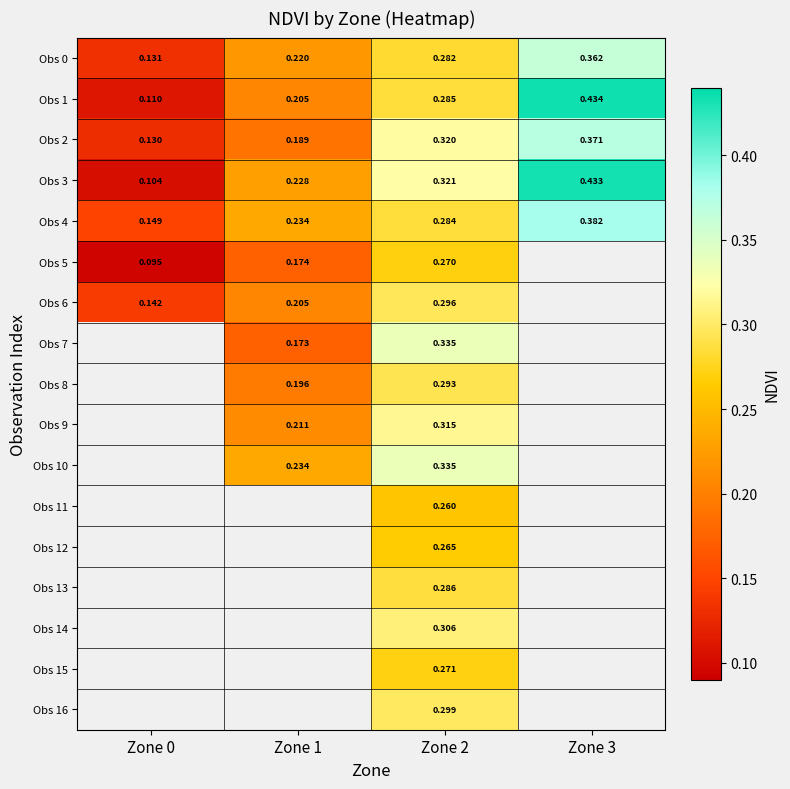

The Obs 2 series shows 0.2 at Zone 1. True or false?

True